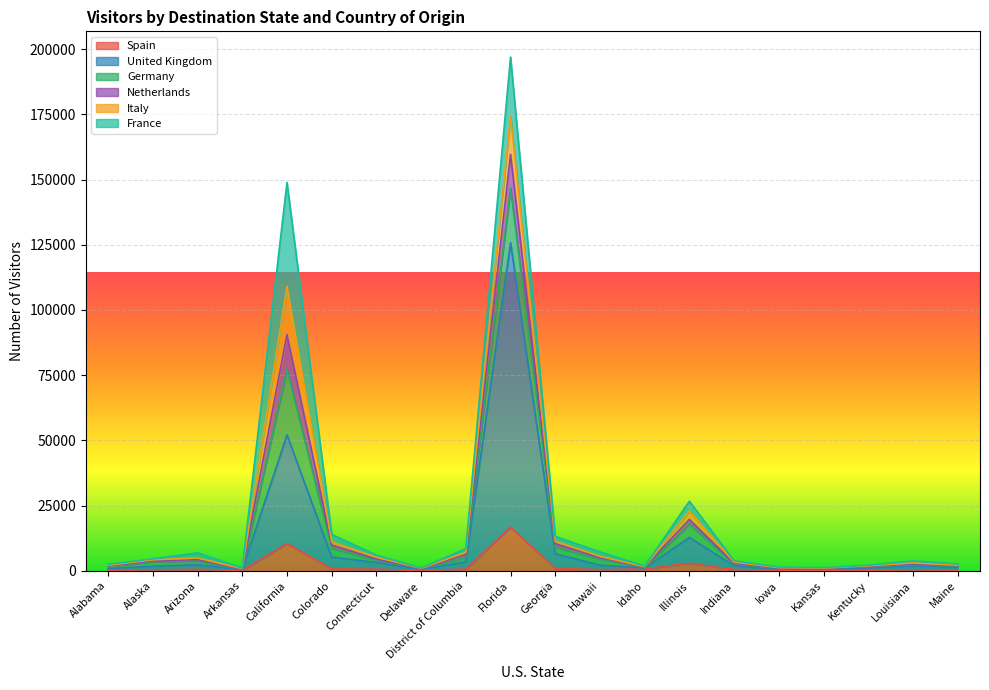

What is the approximate value of United Kingdom at Arizona?

2293